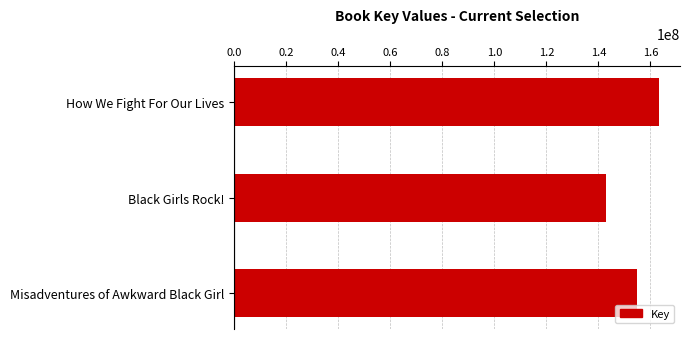

What is the average value?

153643457